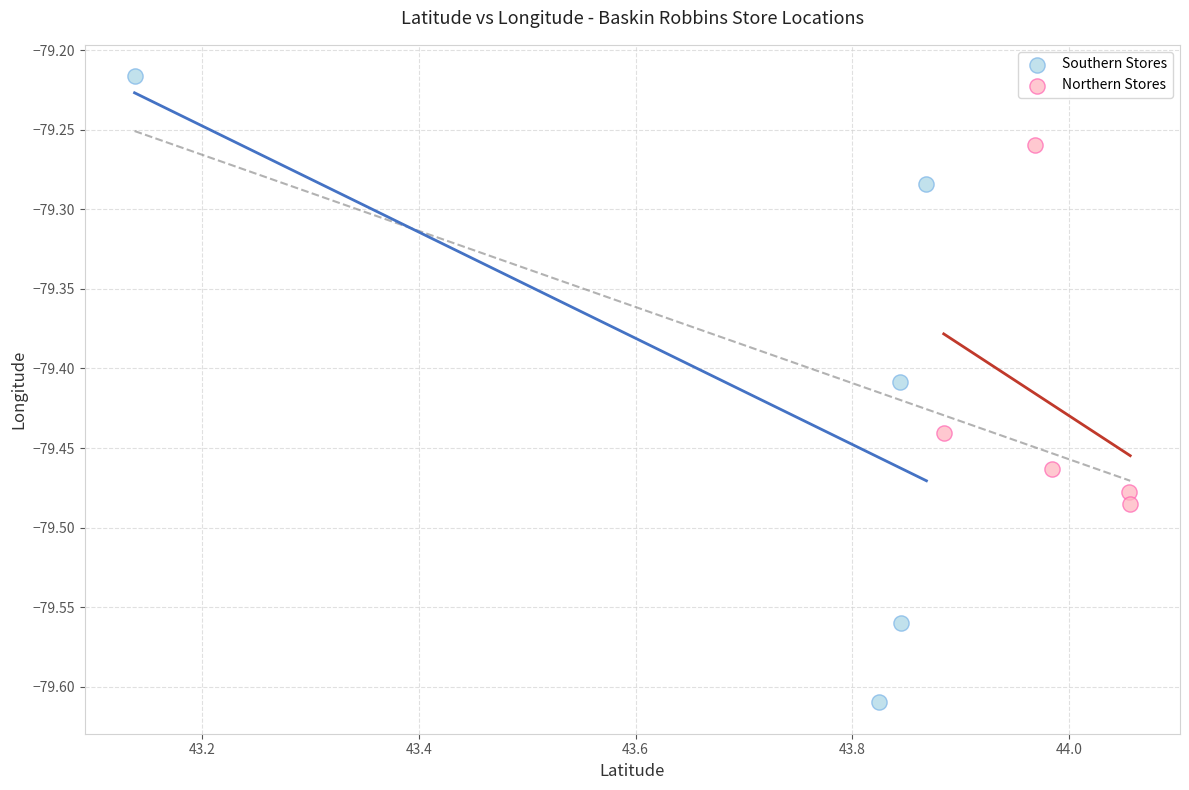

Which series contains the lowest Y value?

Southern Stores